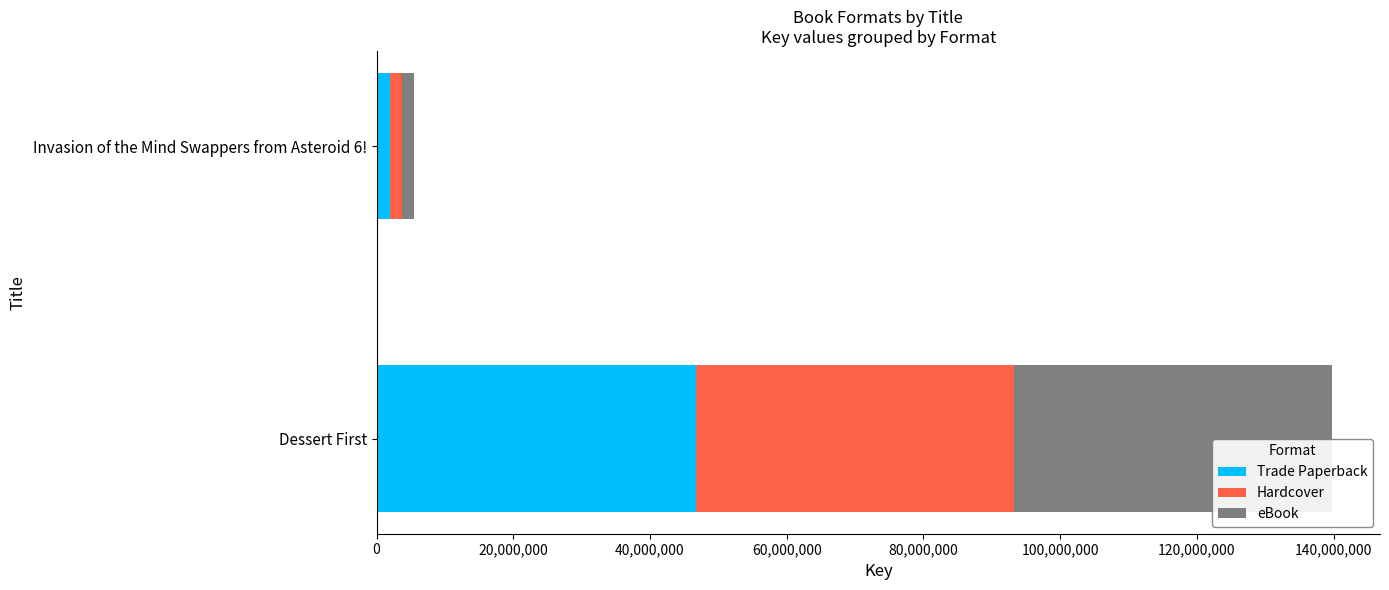

Which category has the highest value in the Trade Paperback series?

Dessert First